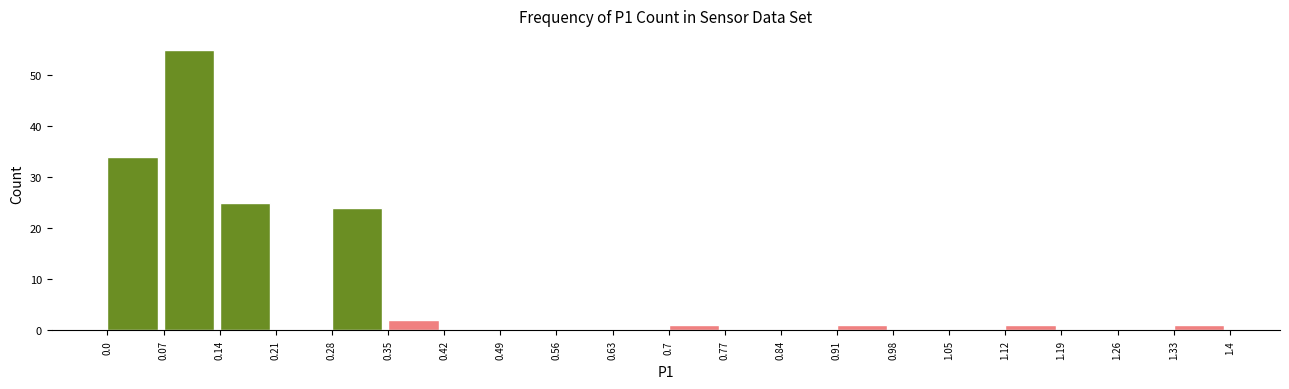

Reading left to right, list every bar in this chart as the range it spans on the x-axis followed by its height. The values are not printed on the chart, so give them approximately, as read against the axis.

0.0 to 0.07: 34
0.07 to 0.14: 55
0.14 to 0.21: 25
0.21 to 0.28: 0
0.28 to 0.35: 24
0.35 to 0.42: 2
0.42 to 0.49: 0
0.49 to 0.56: 0
0.56 to 0.63: 0
0.63 to 0.7: 0
0.7 to 0.77: 1
0.77 to 0.84: 0
0.84 to 0.91: 0
0.91 to 0.98: 1
0.98 to 1.05: 0
1.05 to 1.12: 0
1.12 to 1.19: 1
1.19 to 1.26: 0
1.26 to 1.33: 0
1.33 to 1.4: 1